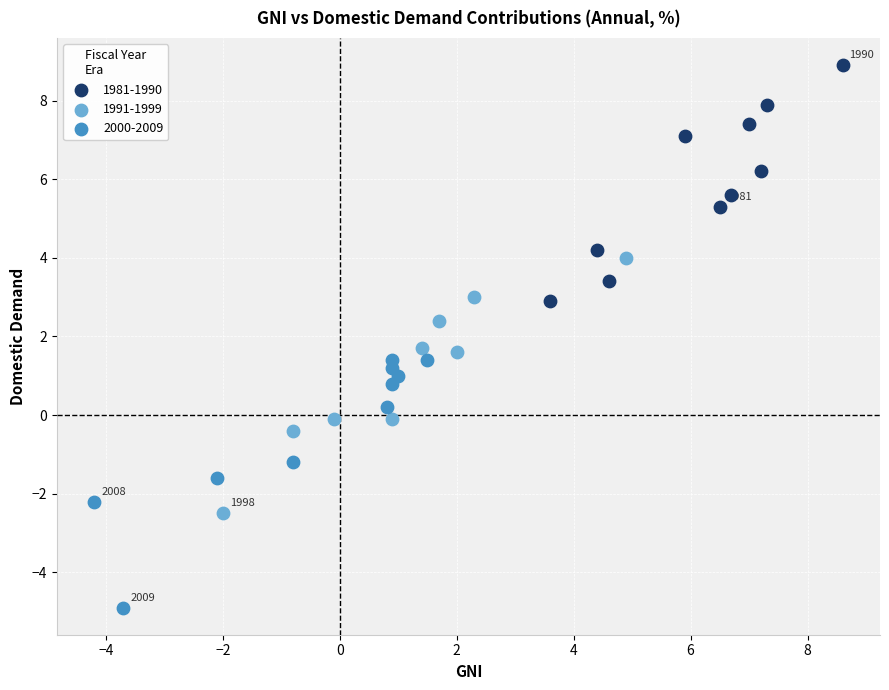

What are all the series names shown in the legend?

1981-1990, 1991-1999, 2000-2009